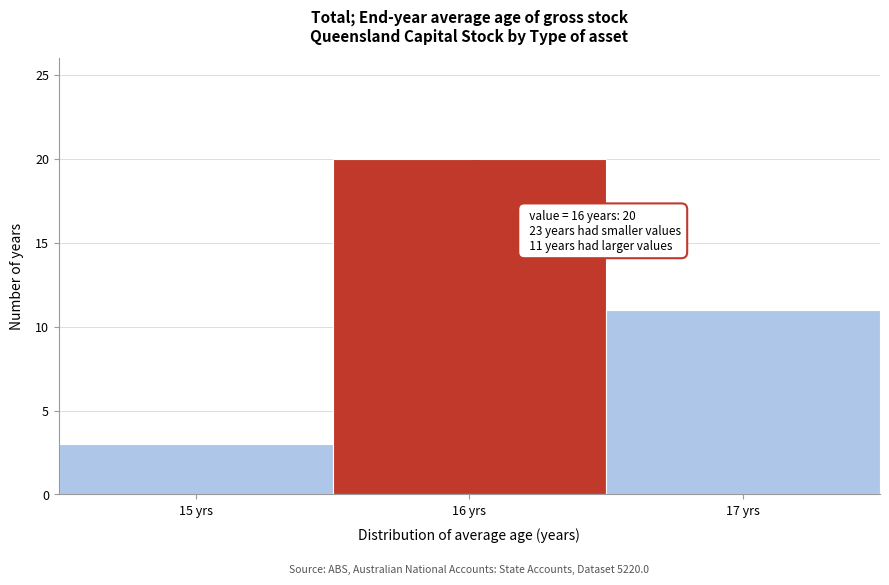

Which range on the x-axis has the tallest bar?

15.5 to 16.5